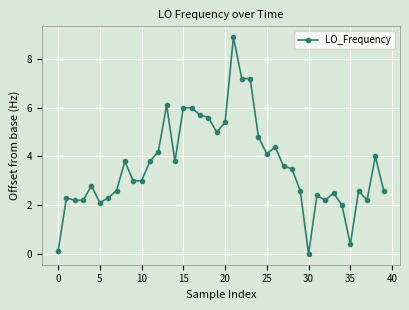

What is the greatest value displayed?

8.9